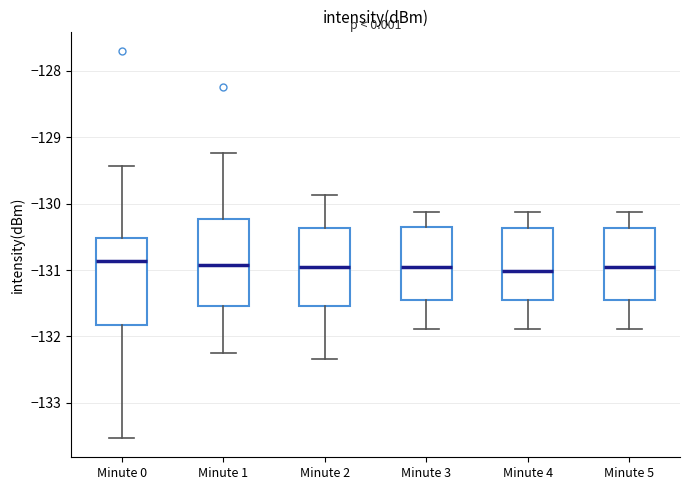

Reading left to right, transcribe this box plot: for each box, give where its median line is, the range the box spans, and where its two whiskers end, as read against the y-axis. The values are not printed on the chart, so give them approximately, as read against the axis.

Minute 0: median -130.9, box -131.8 to -130.5, whiskers -133.5 to -129.4
Minute 1: median -130.9, box -131.5 to -130.2, whiskers -132.3 to -129.2
Minute 2: median -131.0, box -131.5 to -130.4, whiskers -132.3 to -129.9
Minute 3: median -131.0, box -131.5 to -130.3, whiskers -131.9 to -130.1
Minute 4: median -131.0, box -131.5 to -130.4, whiskers -131.9 to -130.1
Minute 5: median -131.0, box -131.5 to -130.4, whiskers -131.9 to -130.1